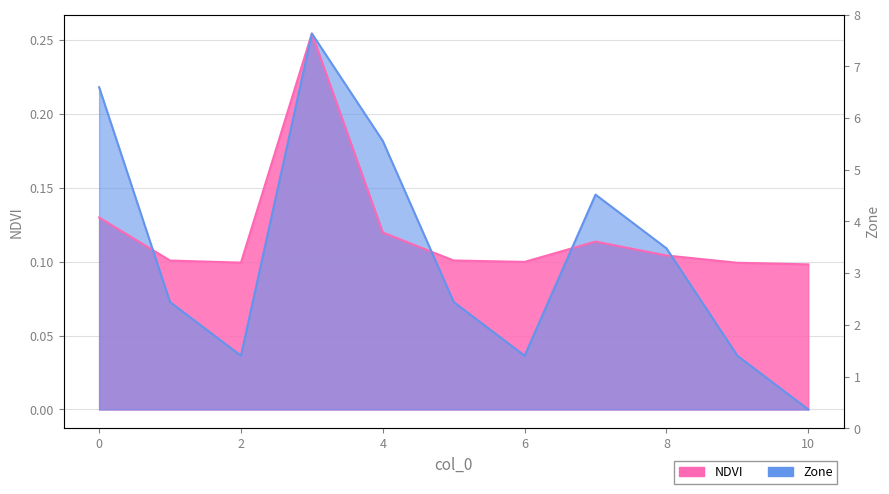

Which has a higher value, 2 or 8?

8